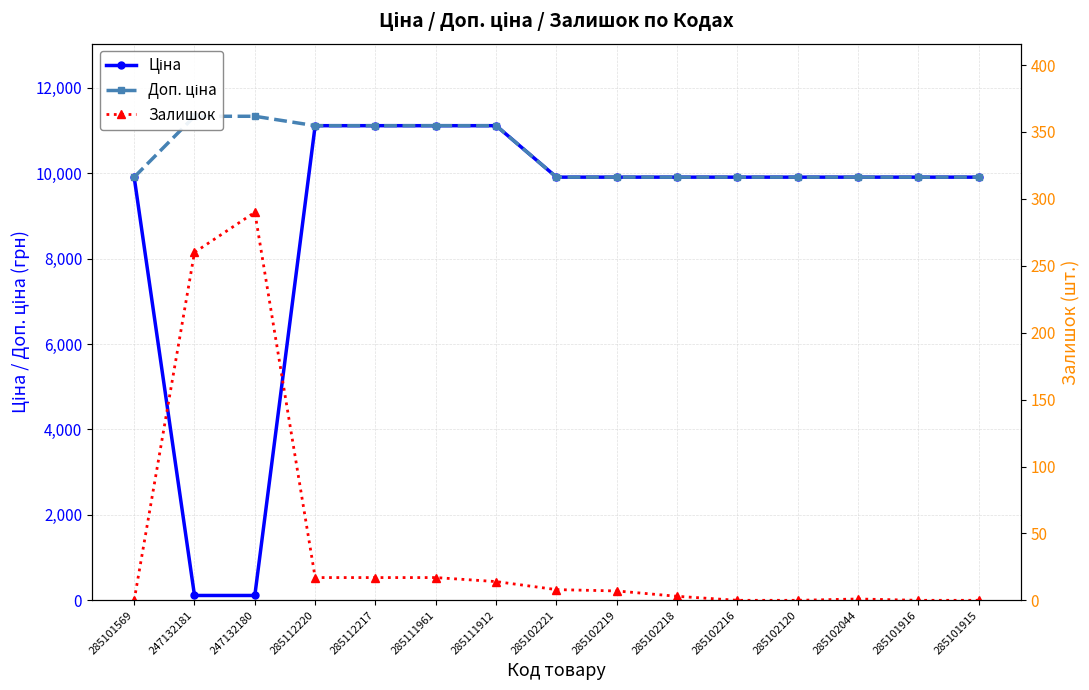

Reading right to left, list all the values displayed in this chart.

Ціна: 285101915=9908.5	285101916=9908.5	285102044=9908.5	285102120=9908.5	285102216=9908.5	285102218=9908.5	285102219=9908.5	285102221=9908.5	285111912=11113.6	285111961=11113.6	285112217=11113.6	285112220=11113.6	247132180=113.3	247132181=113.3	285101569=9908.5
Доп. ціна: 285101915=9908.5	285101916=9908.5	285102044=9908.5	285102120=9908.5	285102216=9908.5	285102218=9908.5	285102219=9908.5	285102221=9908.5	285111912=11113.6	285111961=11113.6	285112217=11113.6	285112220=11113.6	247132180=11334.0	247132181=11334.0	285101569=9908.5
Залишок: 285101915=0.0	285101916=0.0	285102044=1.0	285102120=0.0	285102216=0.0	285102218=3.0	285102219=7.0	285102221=8.0	285111912=14.0	285111961=17.0	285112217=17.0	285112220=17.0	247132180=290.0	247132181=260.0	285101569=0.0